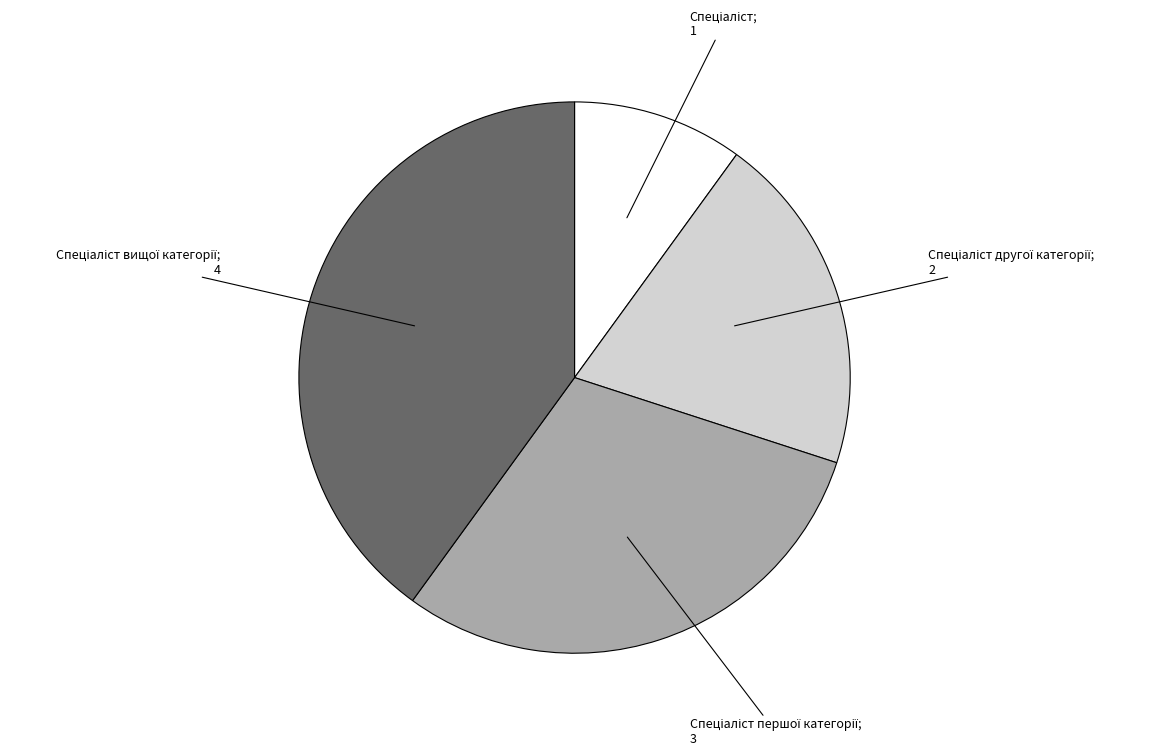

How many segments does this pie chart have?

4